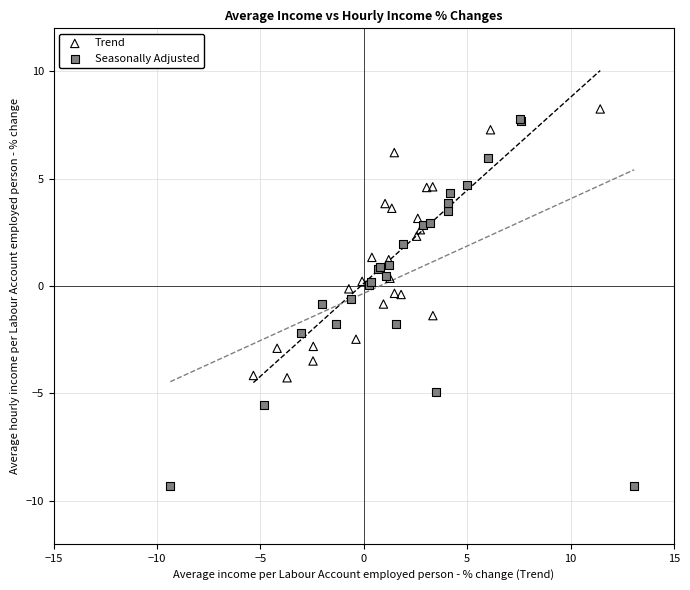

Which series has the largest Y range (max minus min)?

Seasonally Adjusted